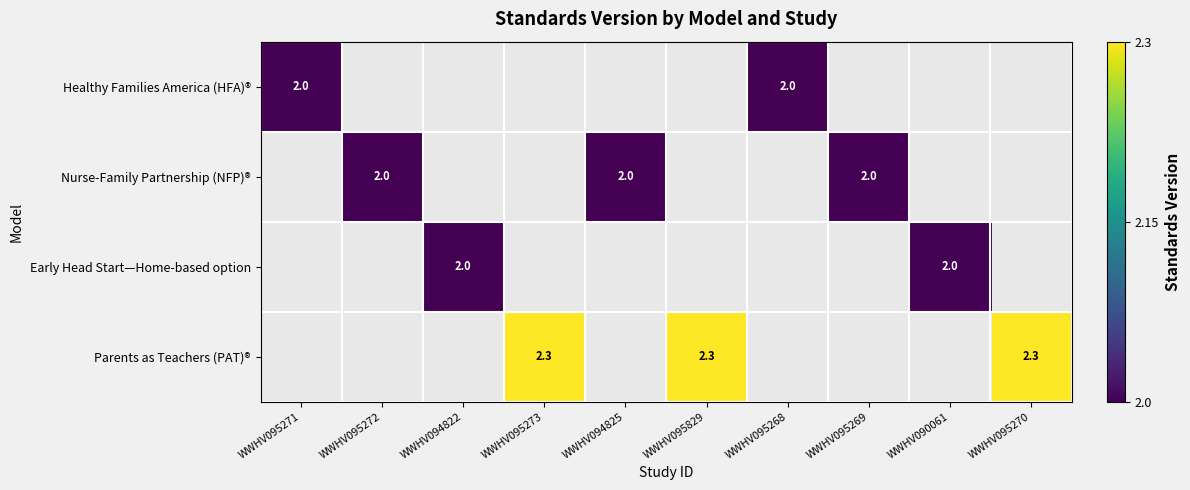

Which series has the widest spread of values?

Healthy Families America (HFA)®